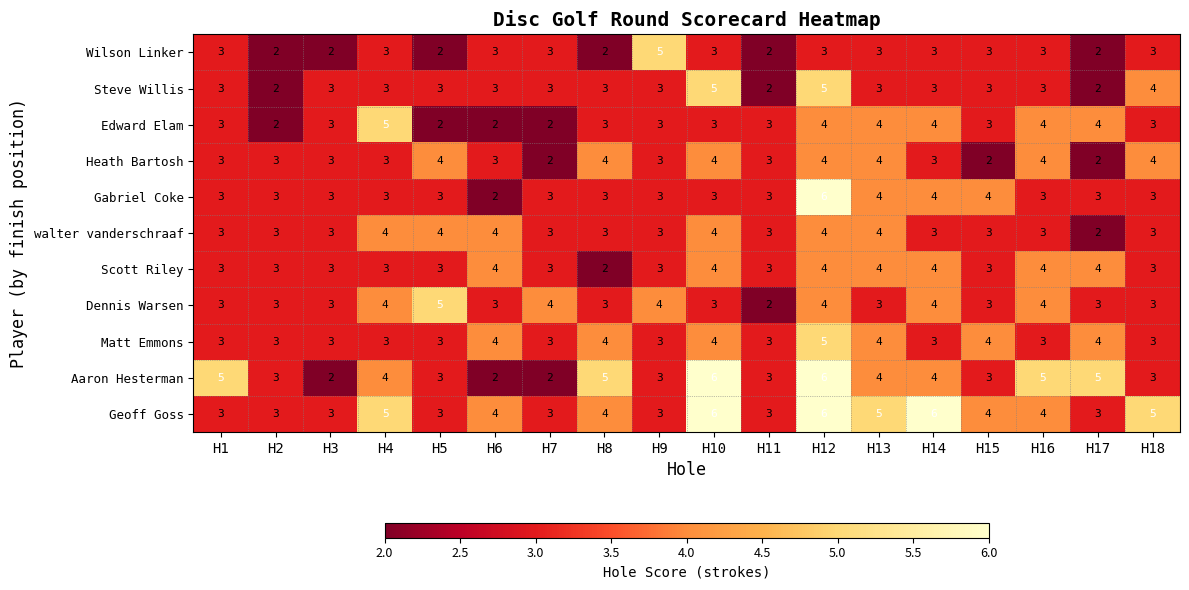

What is the difference between the maximum and minimum values in the Aaron Hesterman series?

4